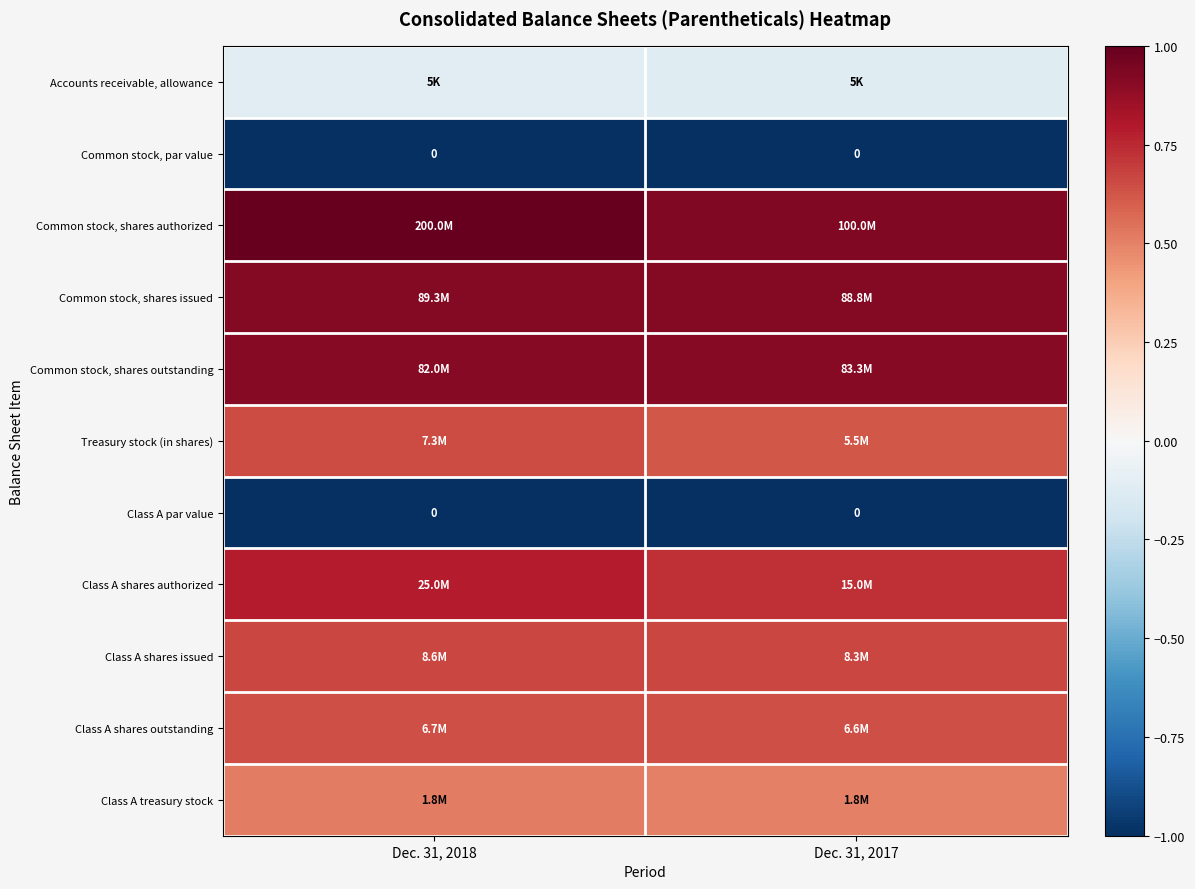

At how many categories does at least one series exceed 0?

2